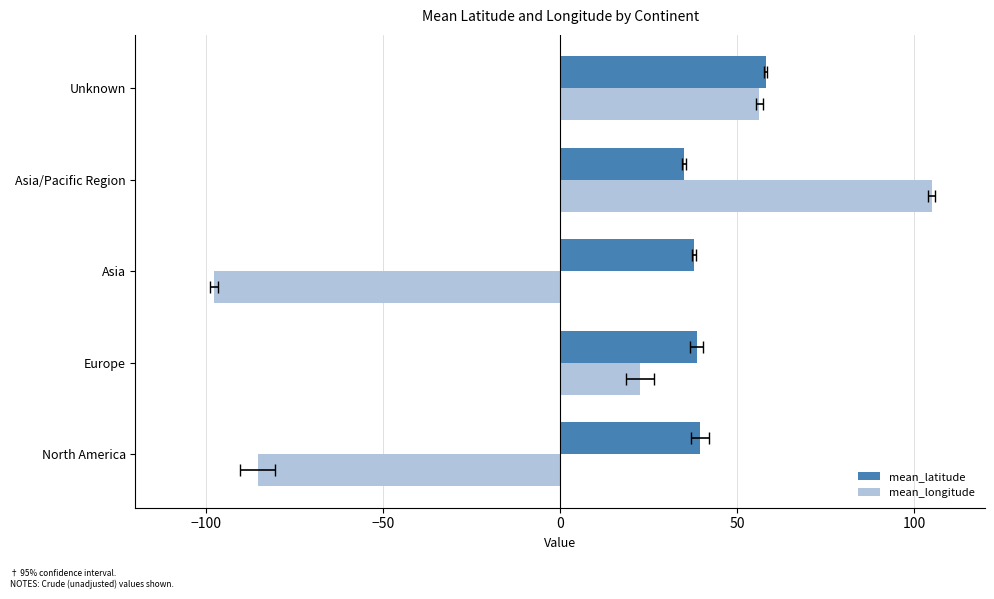

Are the bars horizontal?

Yes